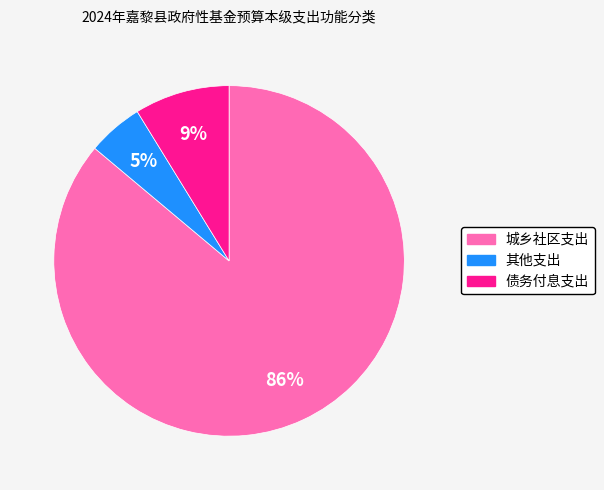

How many slices are in this pie chart?

3